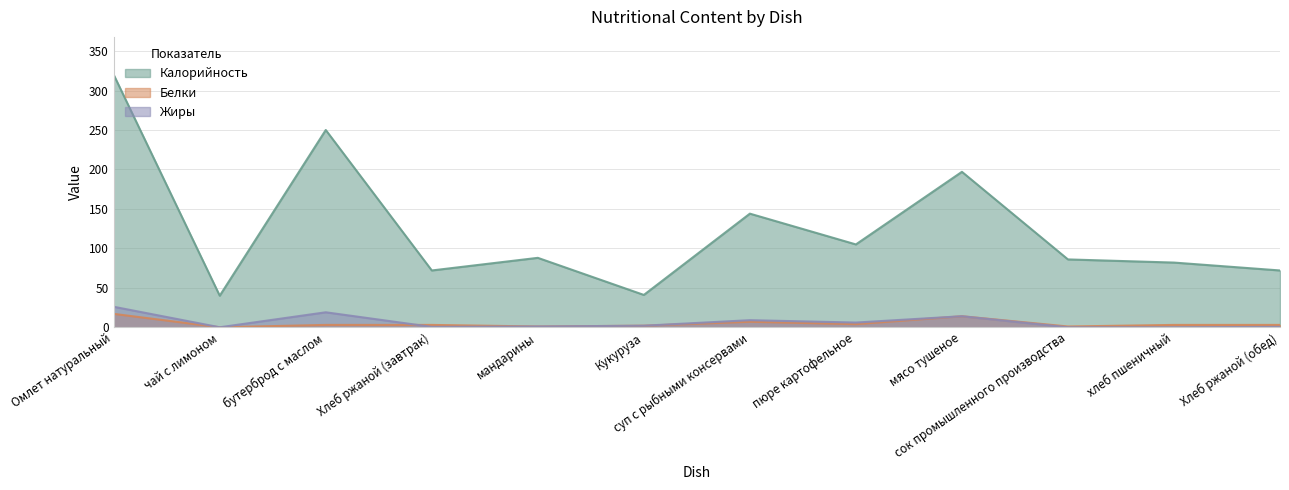

How many data points does each series have?

12